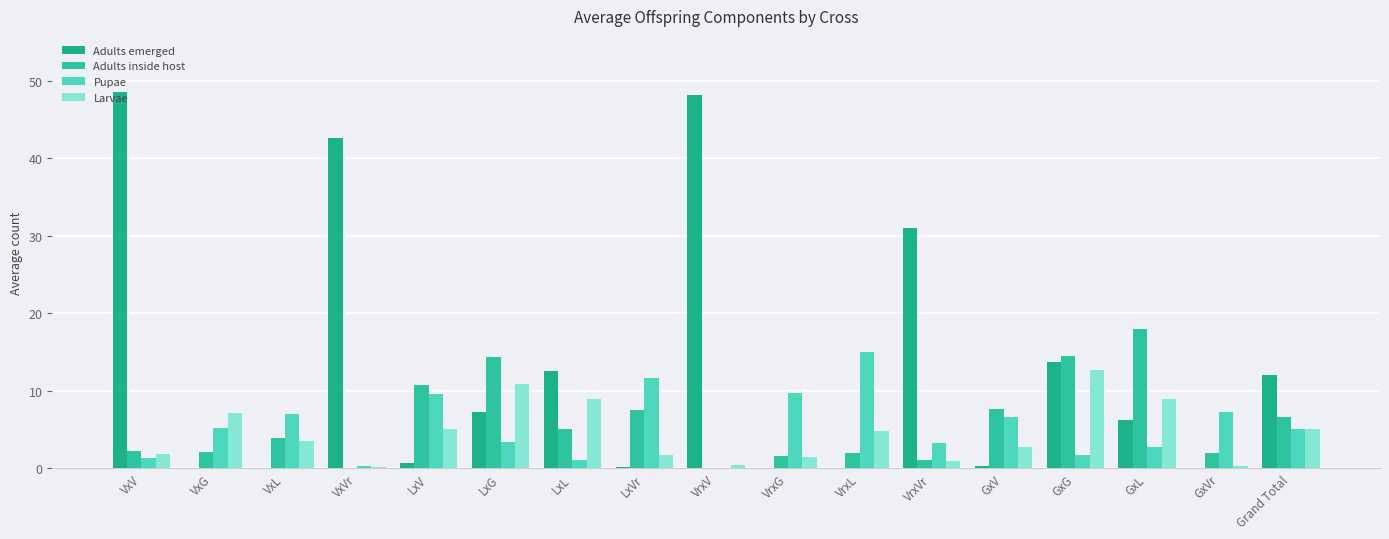

Is it true that Adults inside host equals 1.9 at LxL?

False